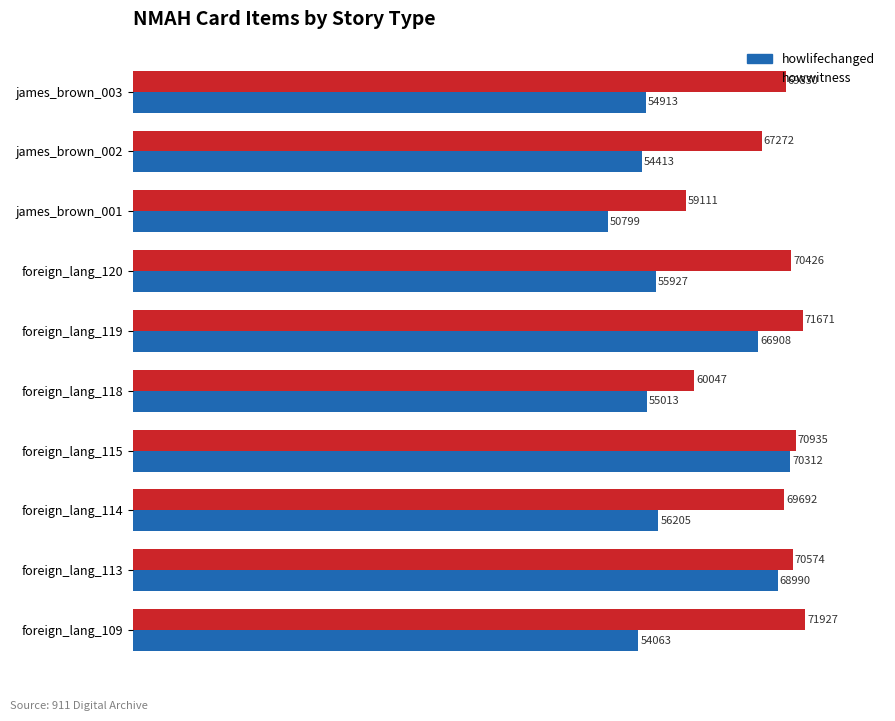

Which series has the largest total across all categories?

howwitness